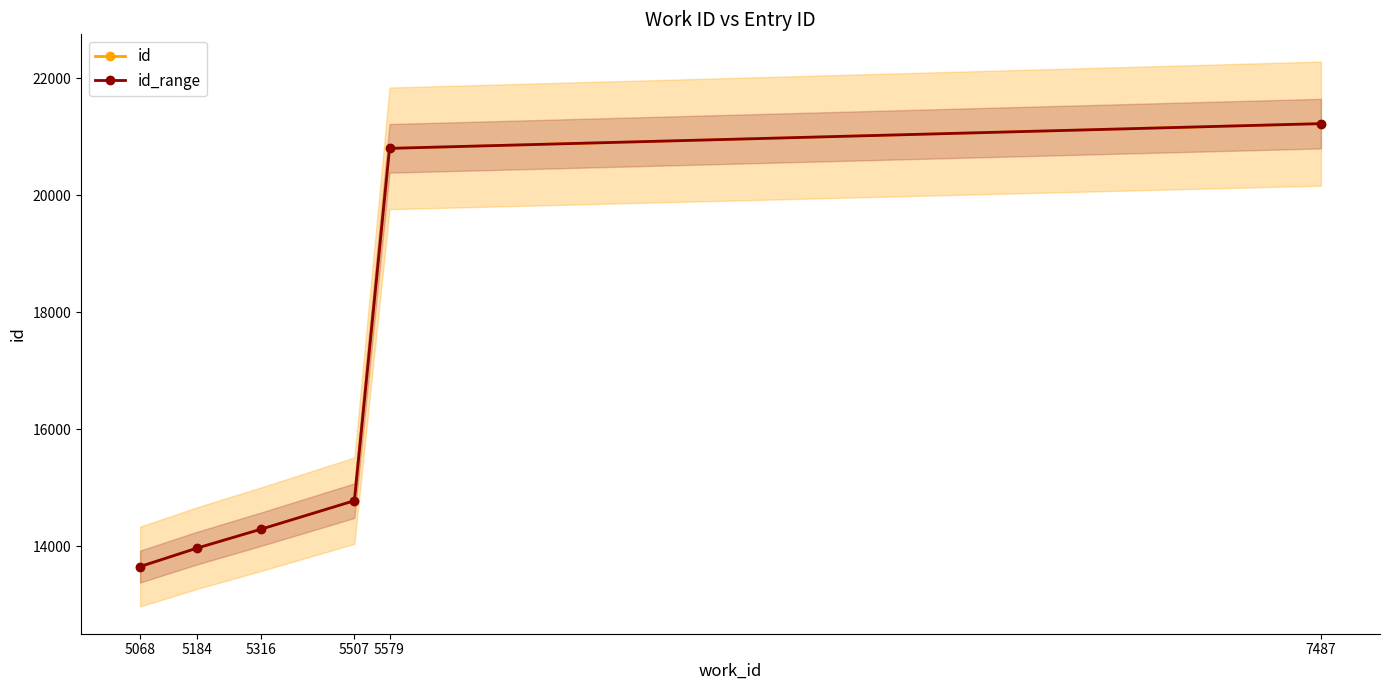

Is it true that id equals 14308 at 7487?

False